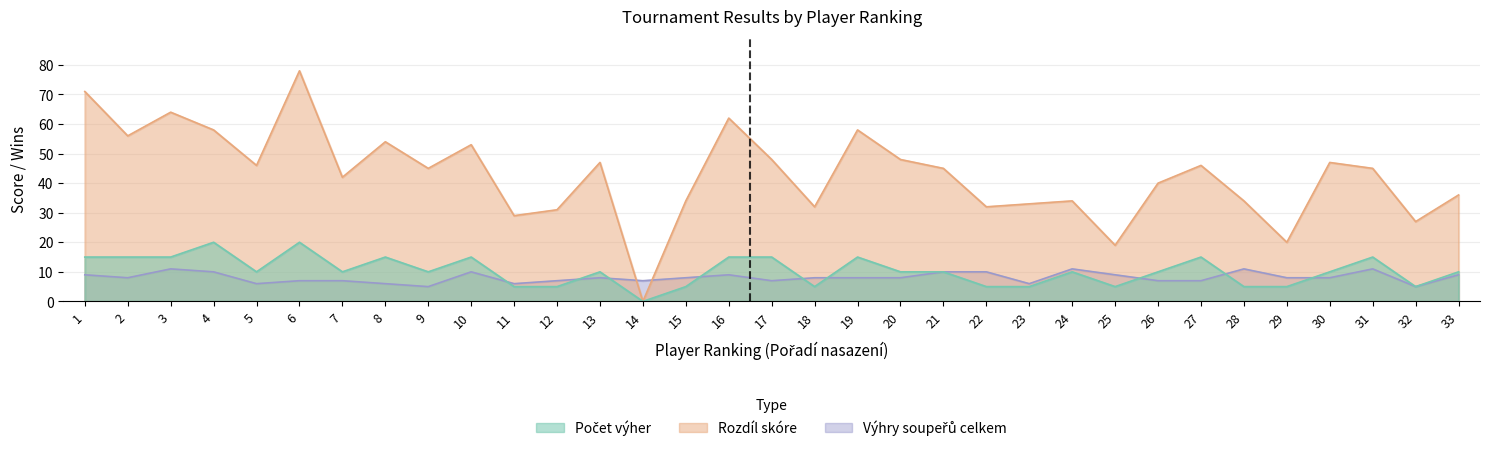

Where do Rozdíl skóre and Výhry soupeřů celkem first cross each other?

13 and 14